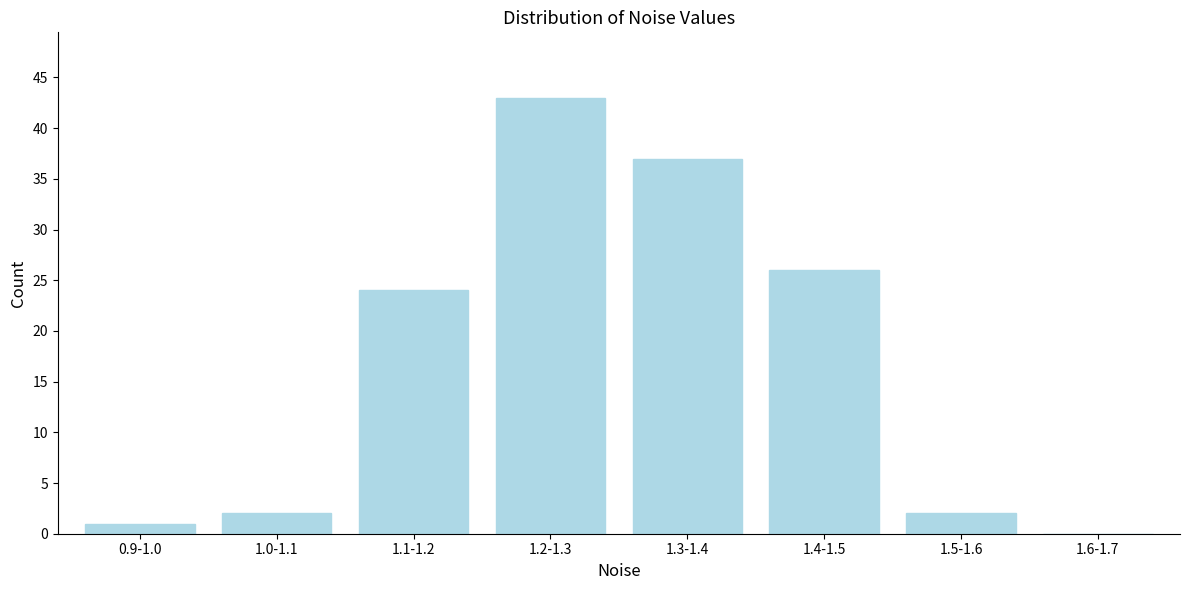

Reading left to right, list all the values displayed in this chart.

0.9-1.0=1	1.0-1.1=2	1.1-1.2=24	1.2-1.3=43	1.3-1.4=37	1.4-1.5=26	1.5-1.6=2	1.6-1.7=0